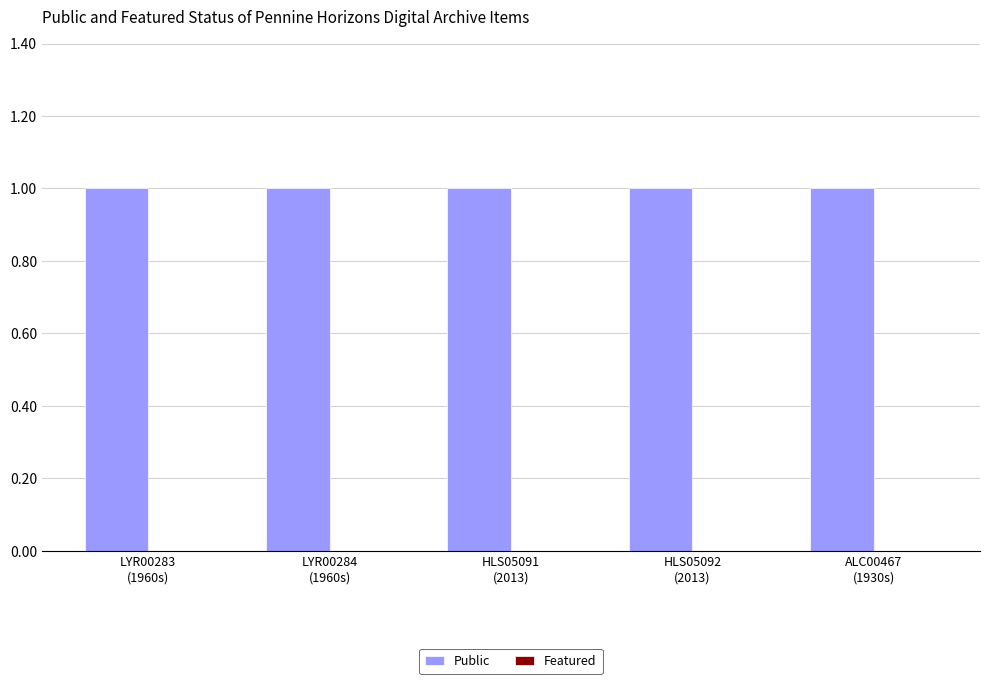

What is the approximate value of Public at HLS05091
(2013)?

1